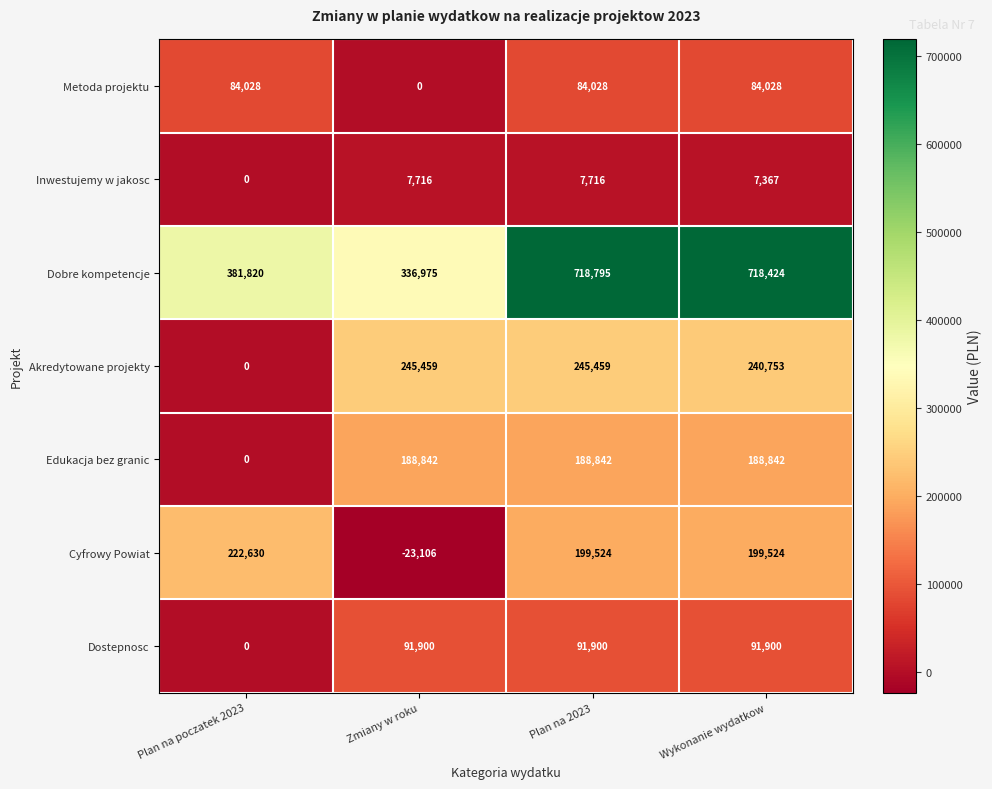

Rank the series by their maximum value, from lowest to highest.

Inwestujemy w jakosc, Metoda projektu, Dostepnosc, Edukacja bez granic, Cyfrowy Powiat, Akredytowane projekty, Dobre kompetencje